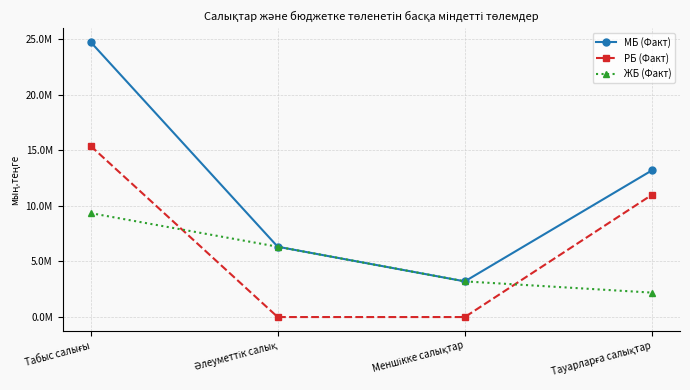

What position from the left is Әлеуметтік салық?

2